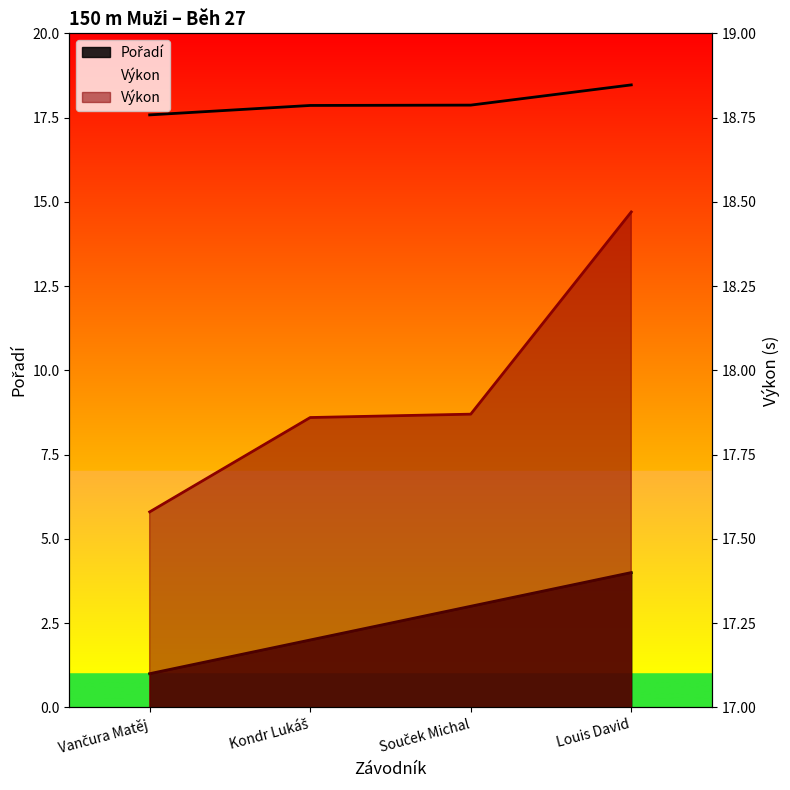

What is the label of the 2nd point from the right?

Souček Michal